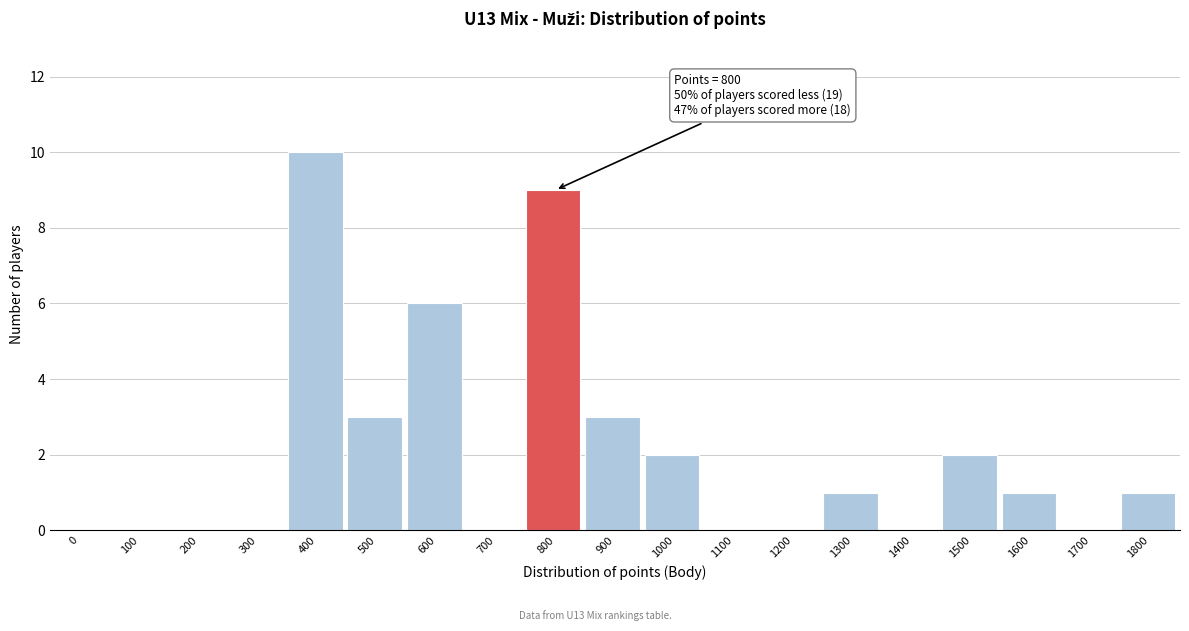

Reading left to right, list all the values displayed in this chart.

0=0	100=0	200=0	300=0	400=10	500=3	600=6	700=0	800=9	900=3	1000=2	1100=0	1200=0	1300=1	1400=0	1500=2	1600=1	1700=0	1800=1